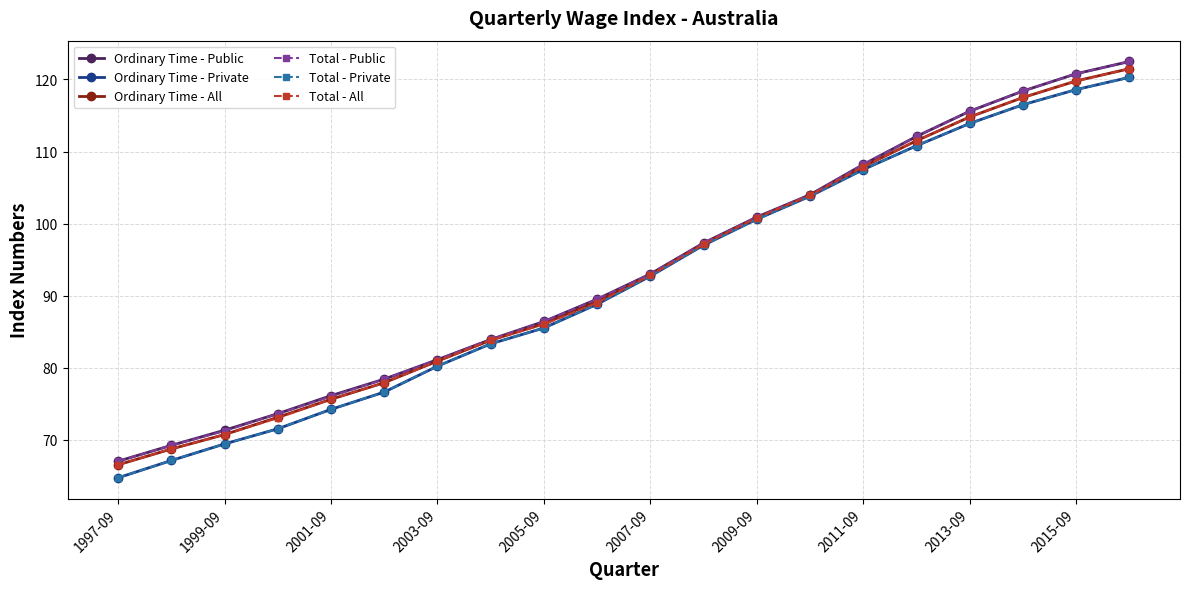

Which series has the largest total across all categories?

Ordinary Time - Public